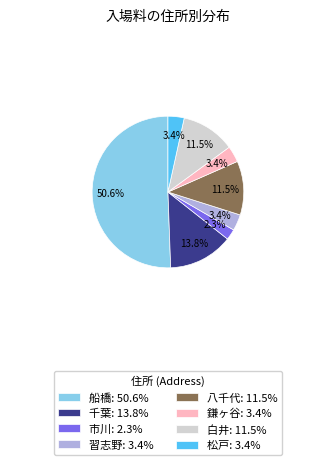

Which has a higher value, 八千代: 11.5% or 千葉: 13.8%?

千葉: 13.8%